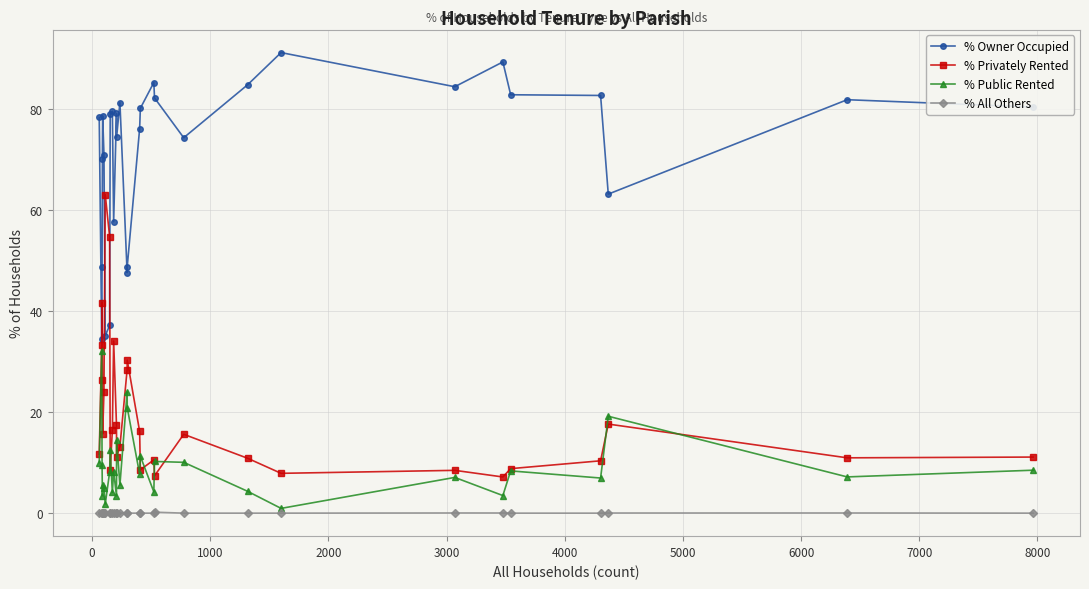

At how many categories does at least one series exceed 3?

30